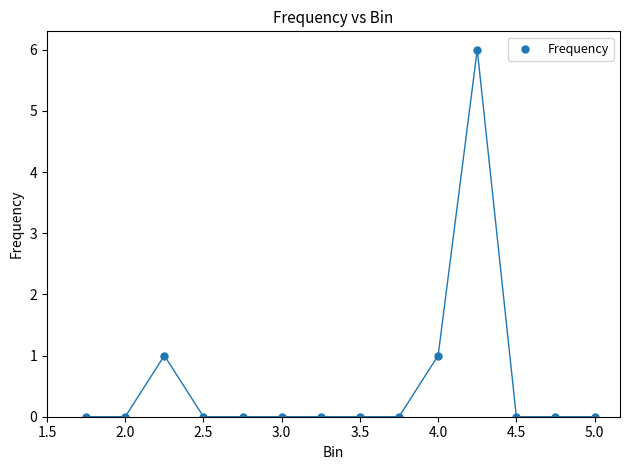

What is the range of Y values (max minus min)?

6